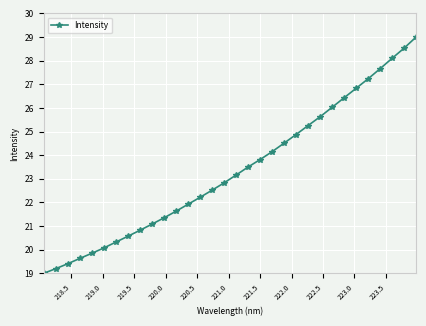

Count the number of data series in this chart.

1